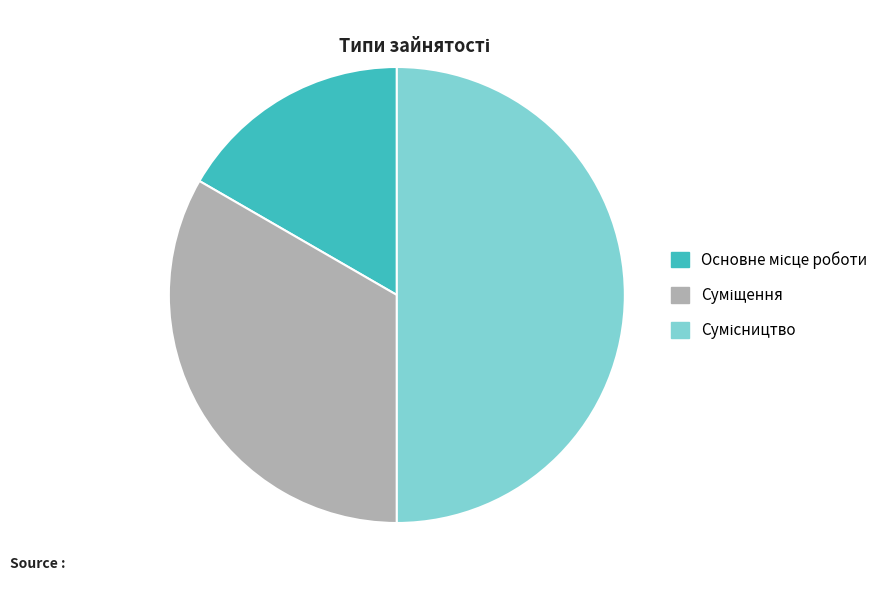

Count the number of slices in the pie.

3